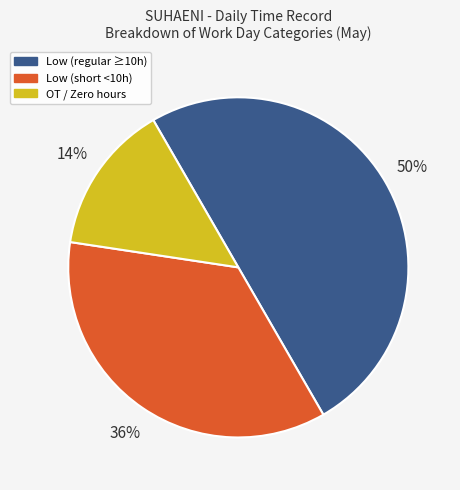

To the nearest percent, what is the difference between the largest and smallest slice percentages?

36%